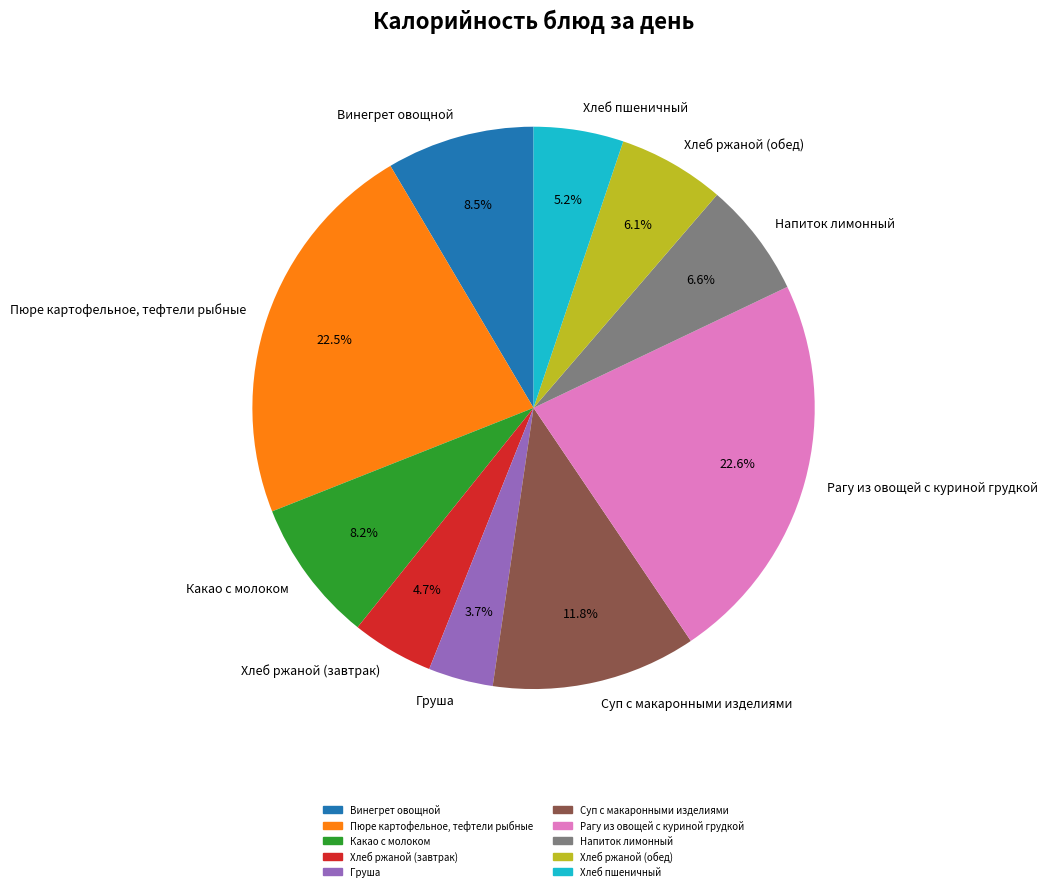

Between Хлеб ржаной (завтрак) and Суп с макаронными изделиями, which is larger?

Суп с макаронными изделиями